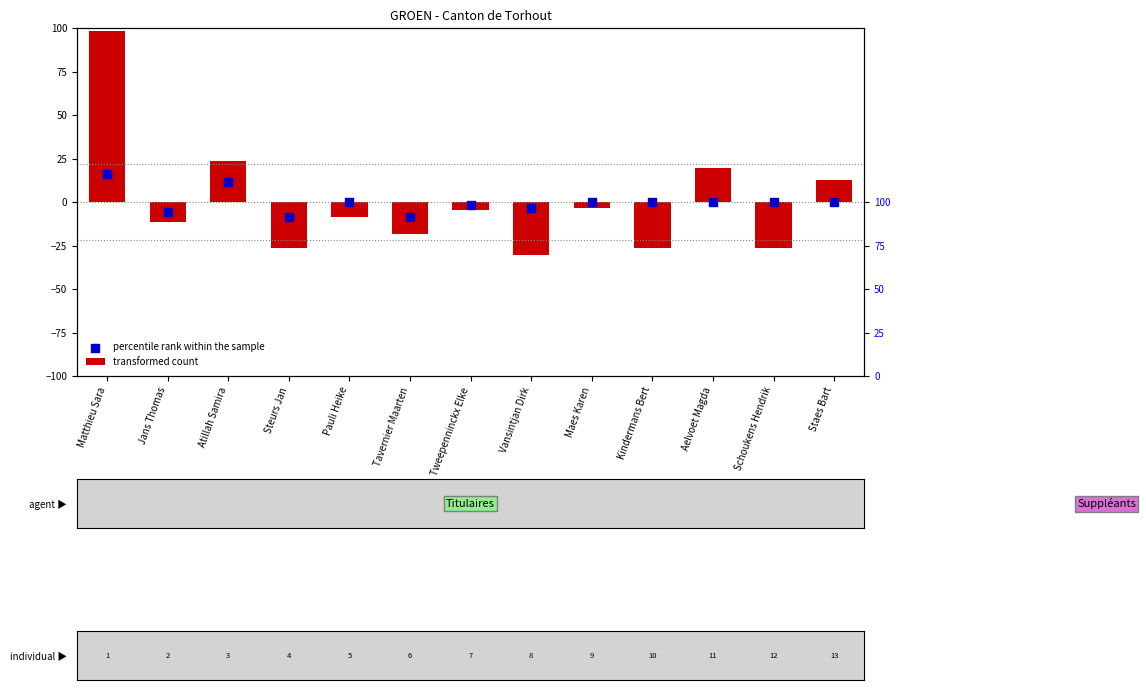

What is the total value across all series at Atillah Samira?

35.1